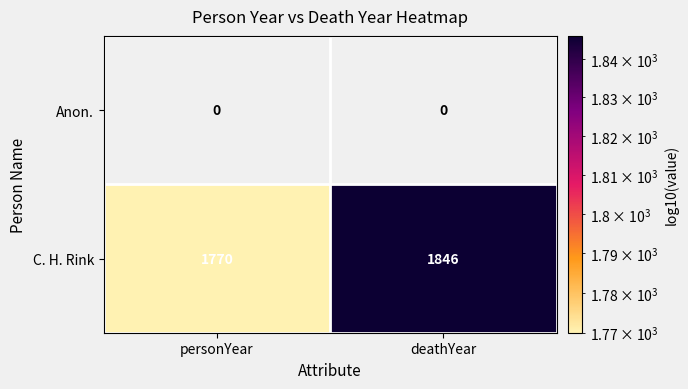

The value of C. H. Rink at personYear is 1770. True or false?

True